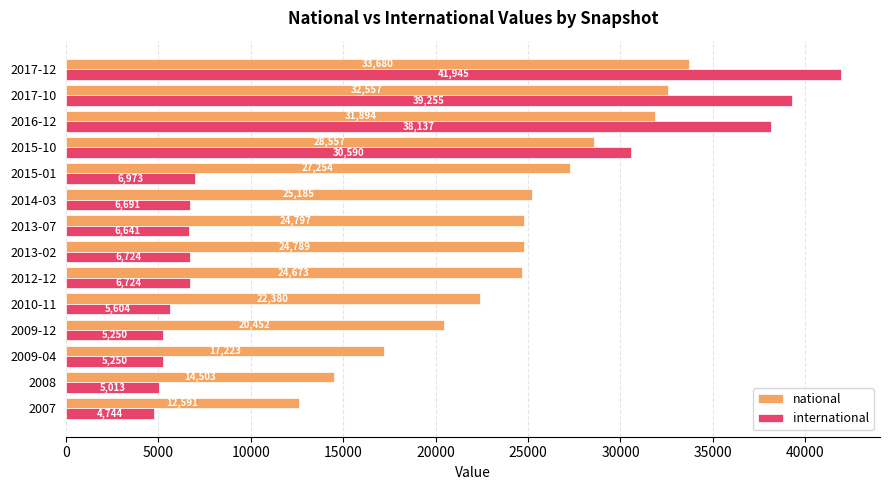

The national series shows 5777 at 2008. True or false?

False